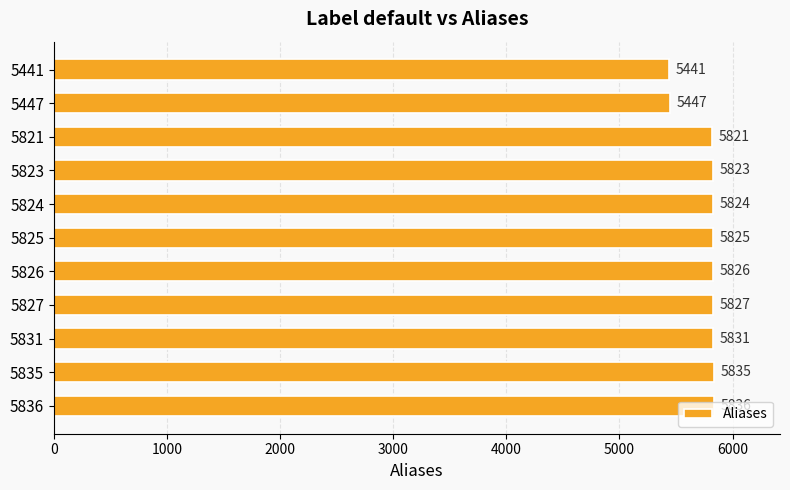

Which category has the highest value across all series?

5836